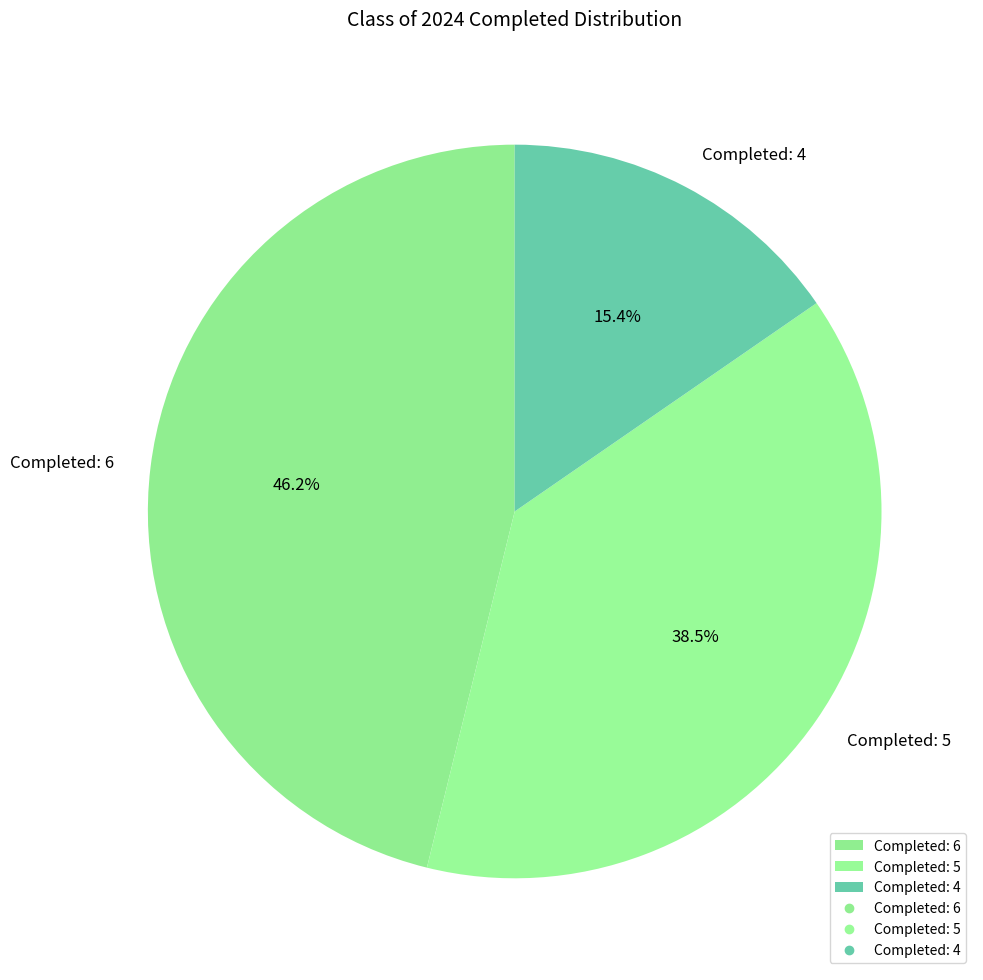

How much of the chart is everything except Completed: 4?

84.6%